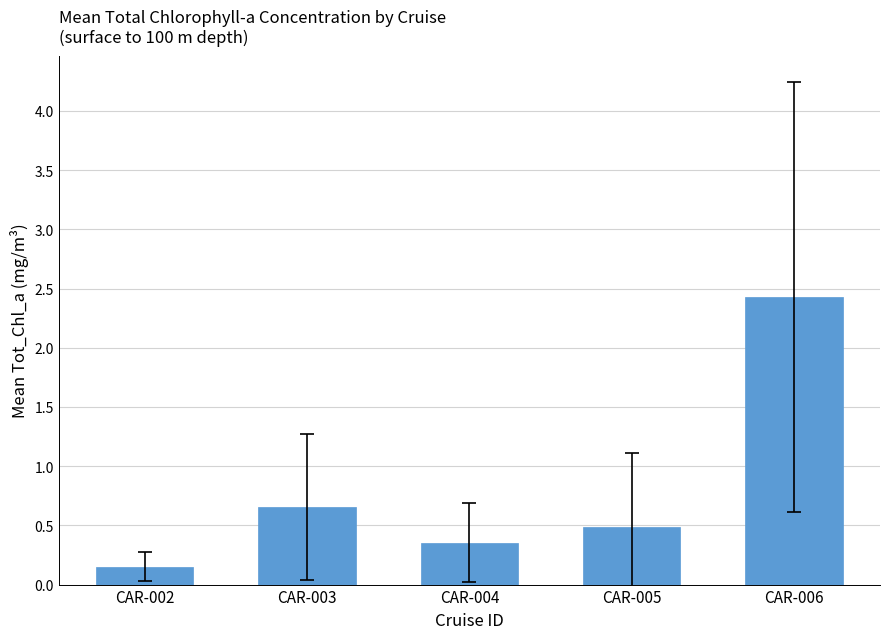

At which category does the chart reach its peak across all series?

CAR-006